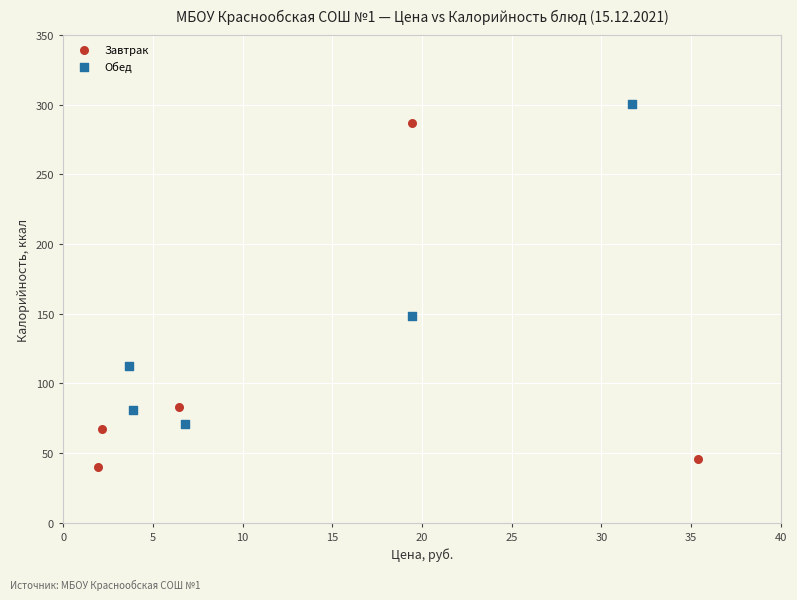

What are all the series names shown in the legend?

Завтрак, Обед